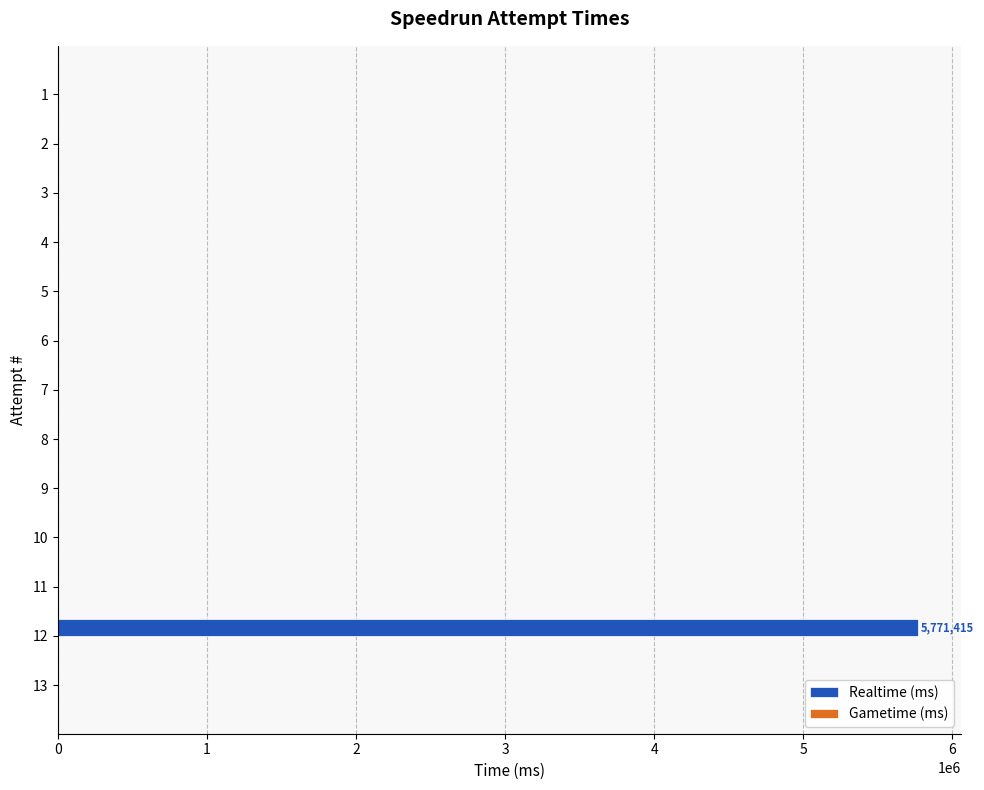

How many data points does each series have?

13